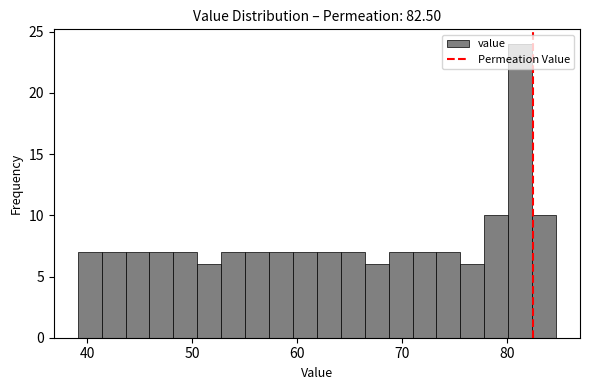

Around what value on the x-axis is the tallest bar? Give the approximate position of its centre, as read against the axis.

81